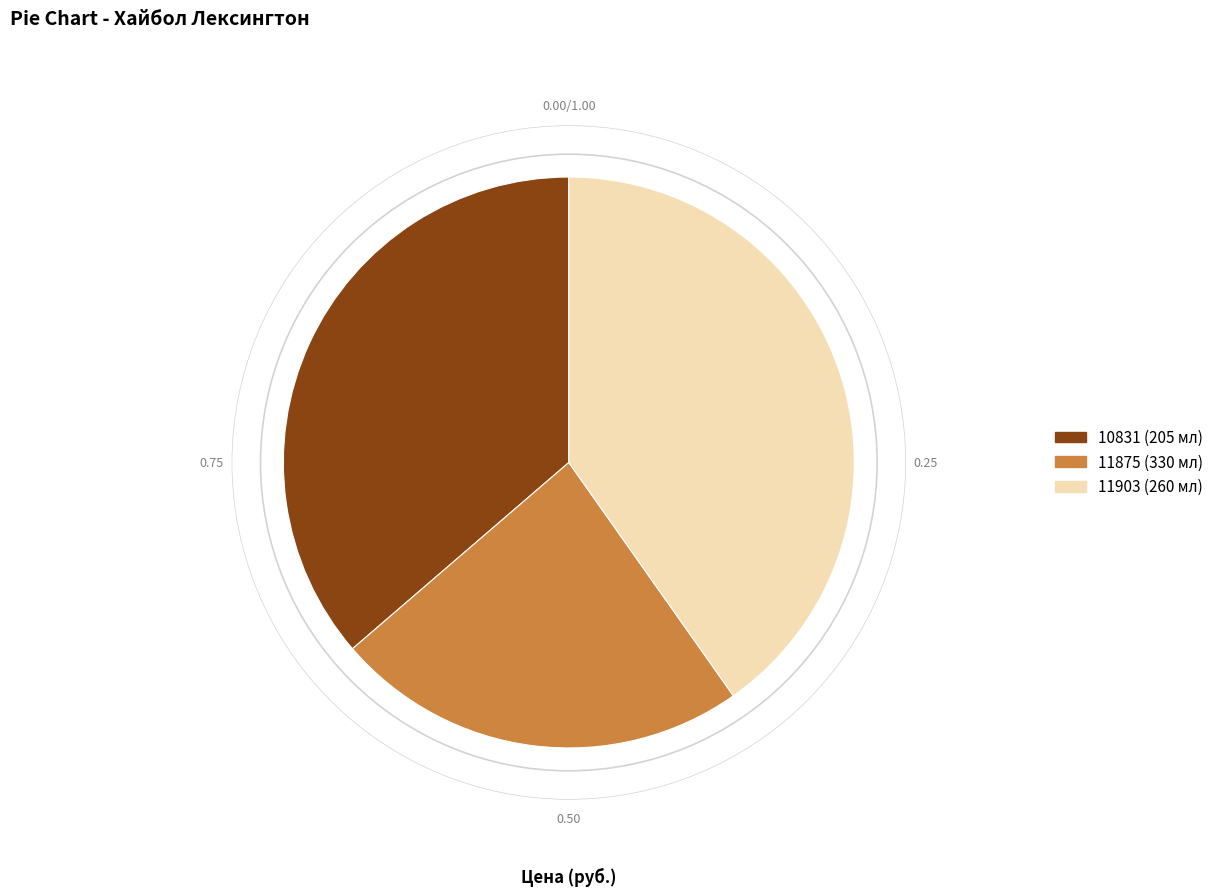

How many slices are in this pie chart?

3